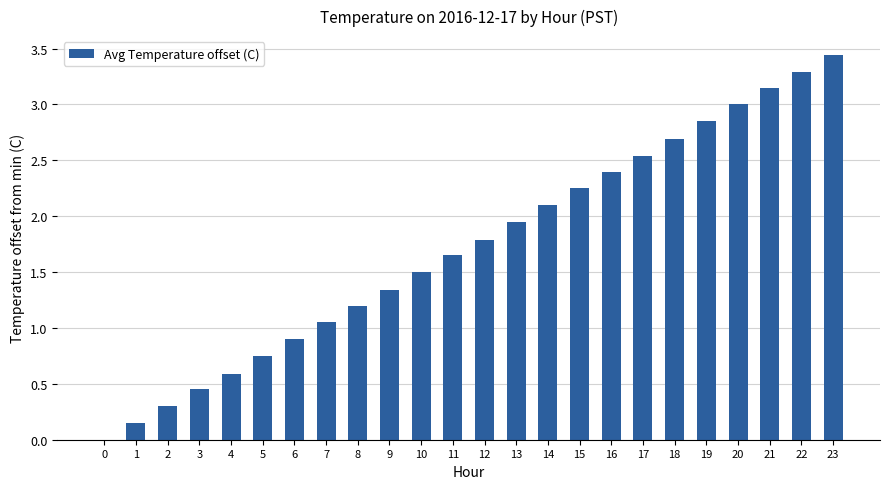

How many distinct data groups are displayed?

1